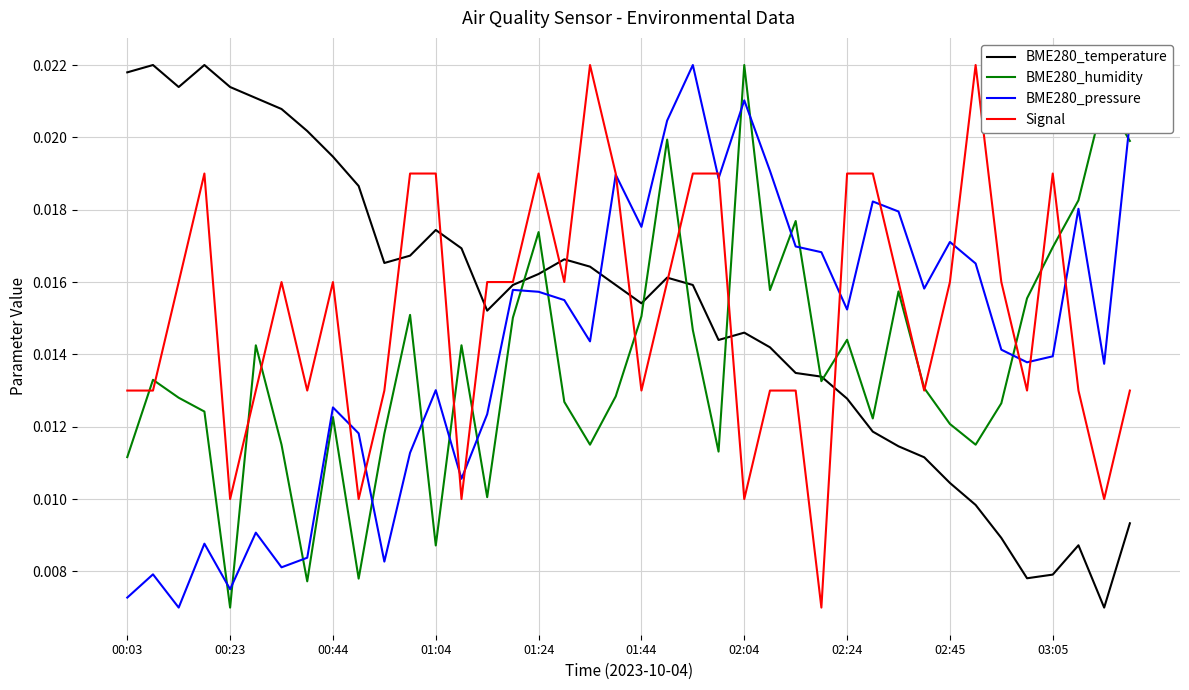

True or false: BME280_humidity and BME280_pressure intersect in this chart.

True